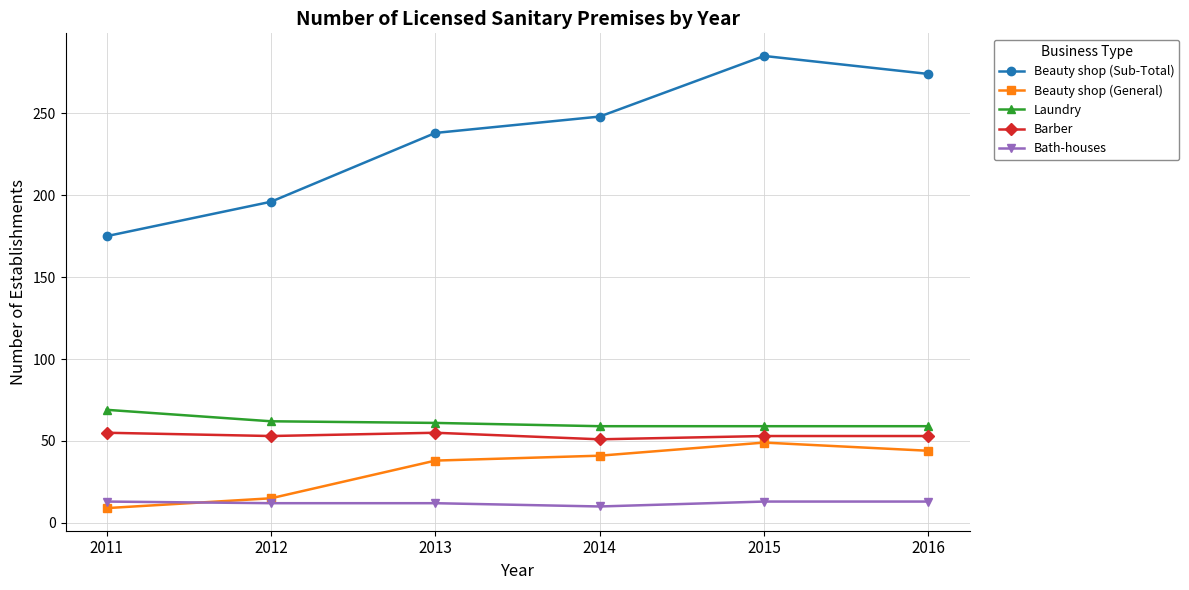

Is it true that Bath-houses equals 12 at 2013?

True